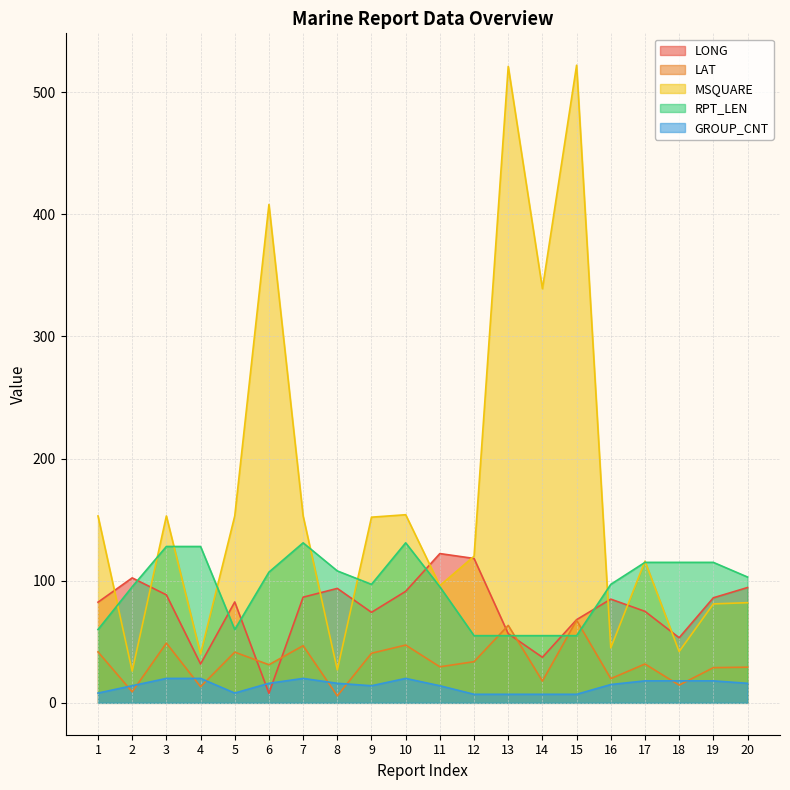

True or false: GROUP_CNT and LONG intersect in this chart.

True